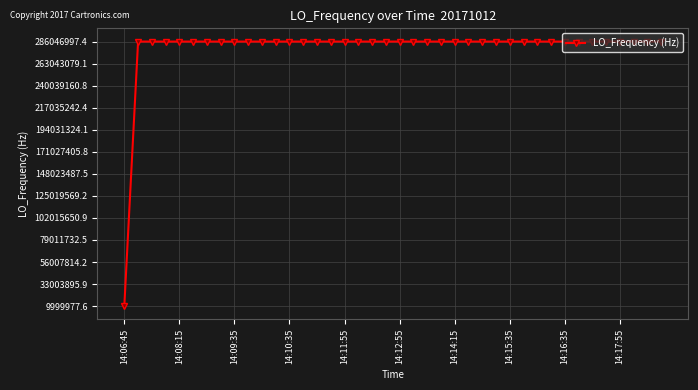

What is the value of the 28th point from the left?

286046990.1